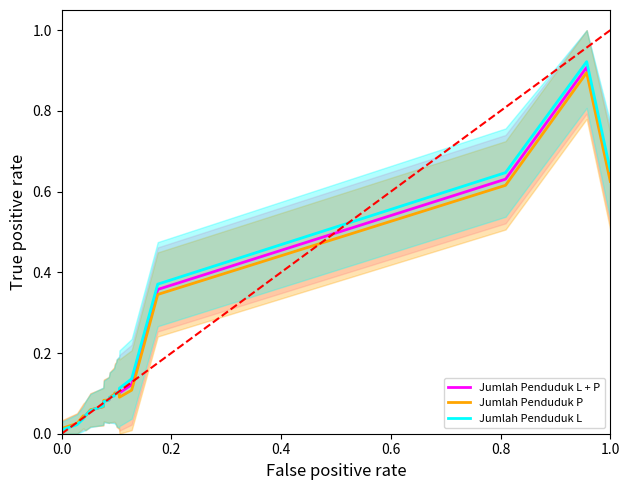

What position from the left is 1.0?

6